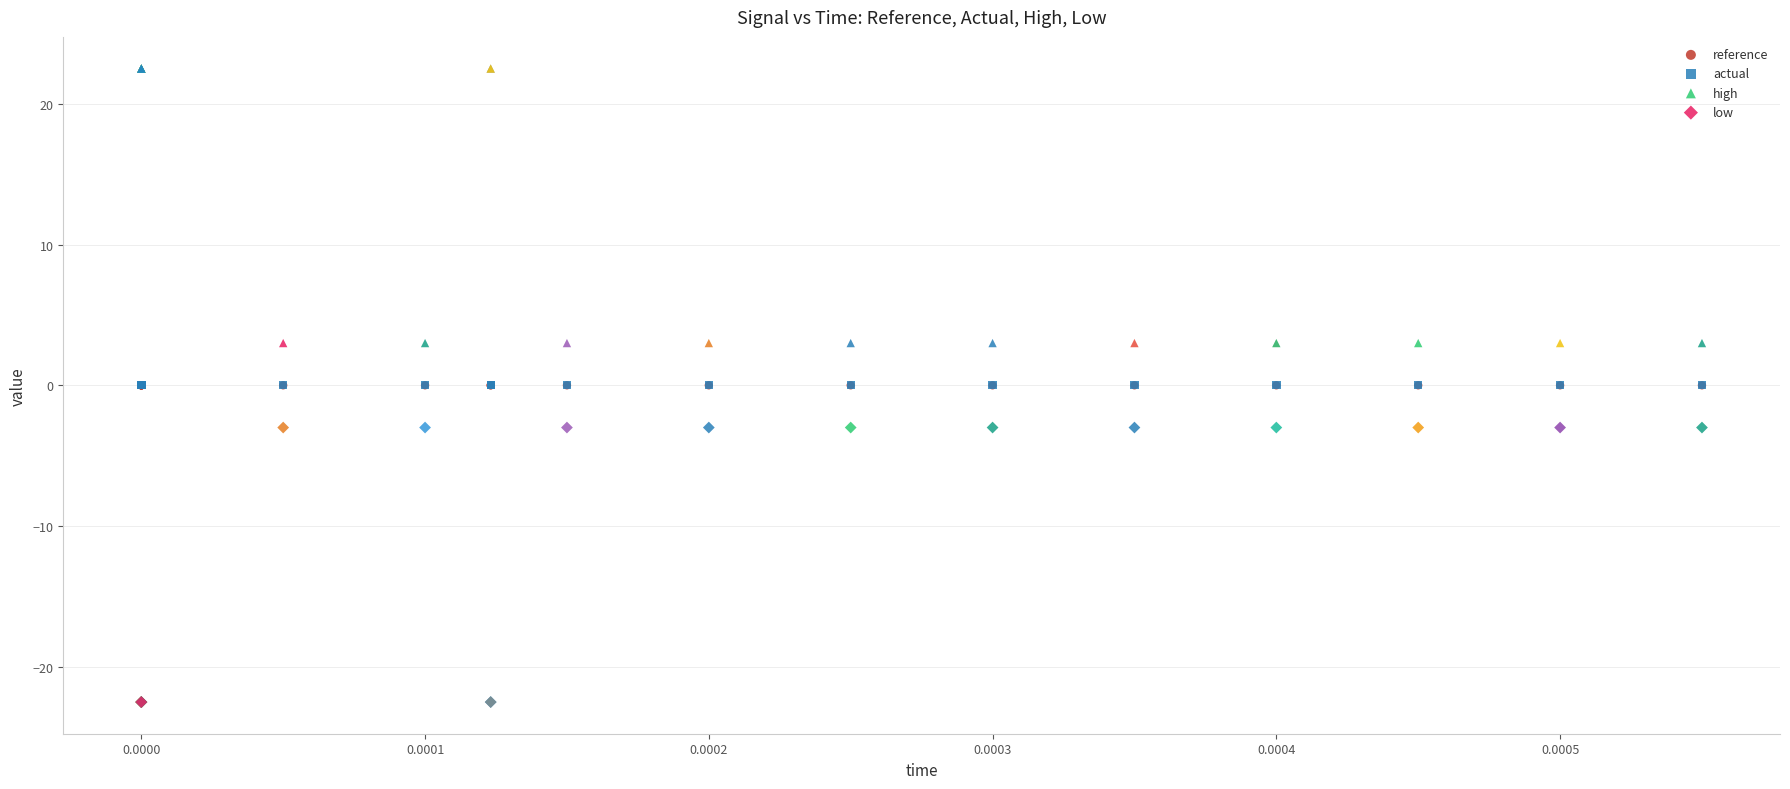

Which series reaches the maximum Y coordinate?

high